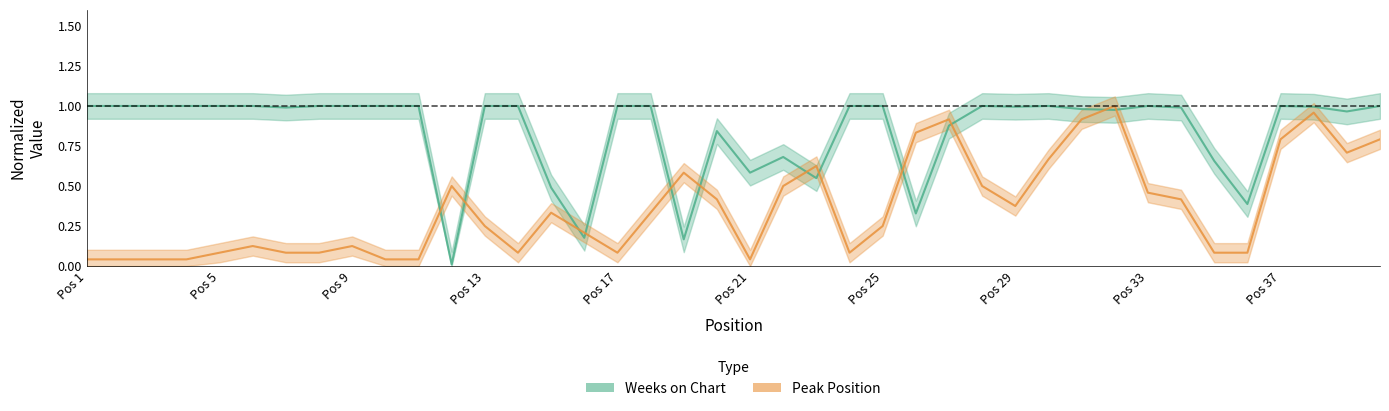

Rank the series by their average value, from highest to lowest.

Weeks on Chart, Peak Position